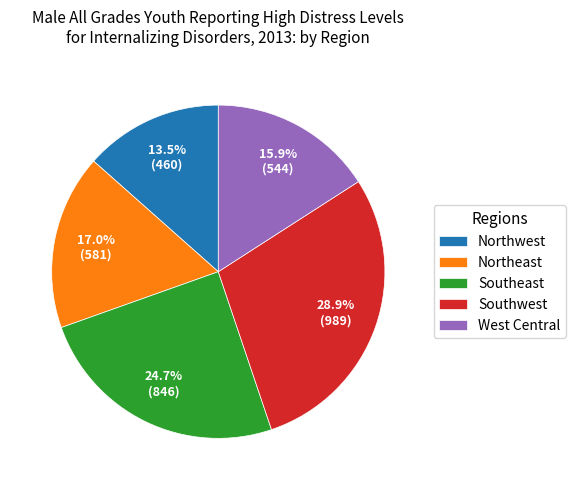

Is it true that Northwest is 21% of the pie?

False